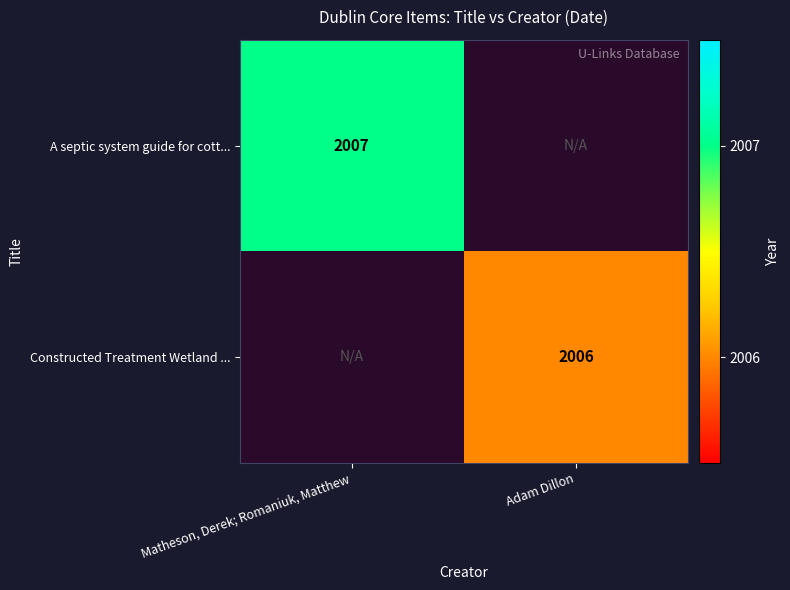

Is the value of A septic system guide for cott... at Matheson, Derek; Romaniuk, Matthew greater than the value of Constructed Treatment Wetland ... at Adam Dillon?

Yes